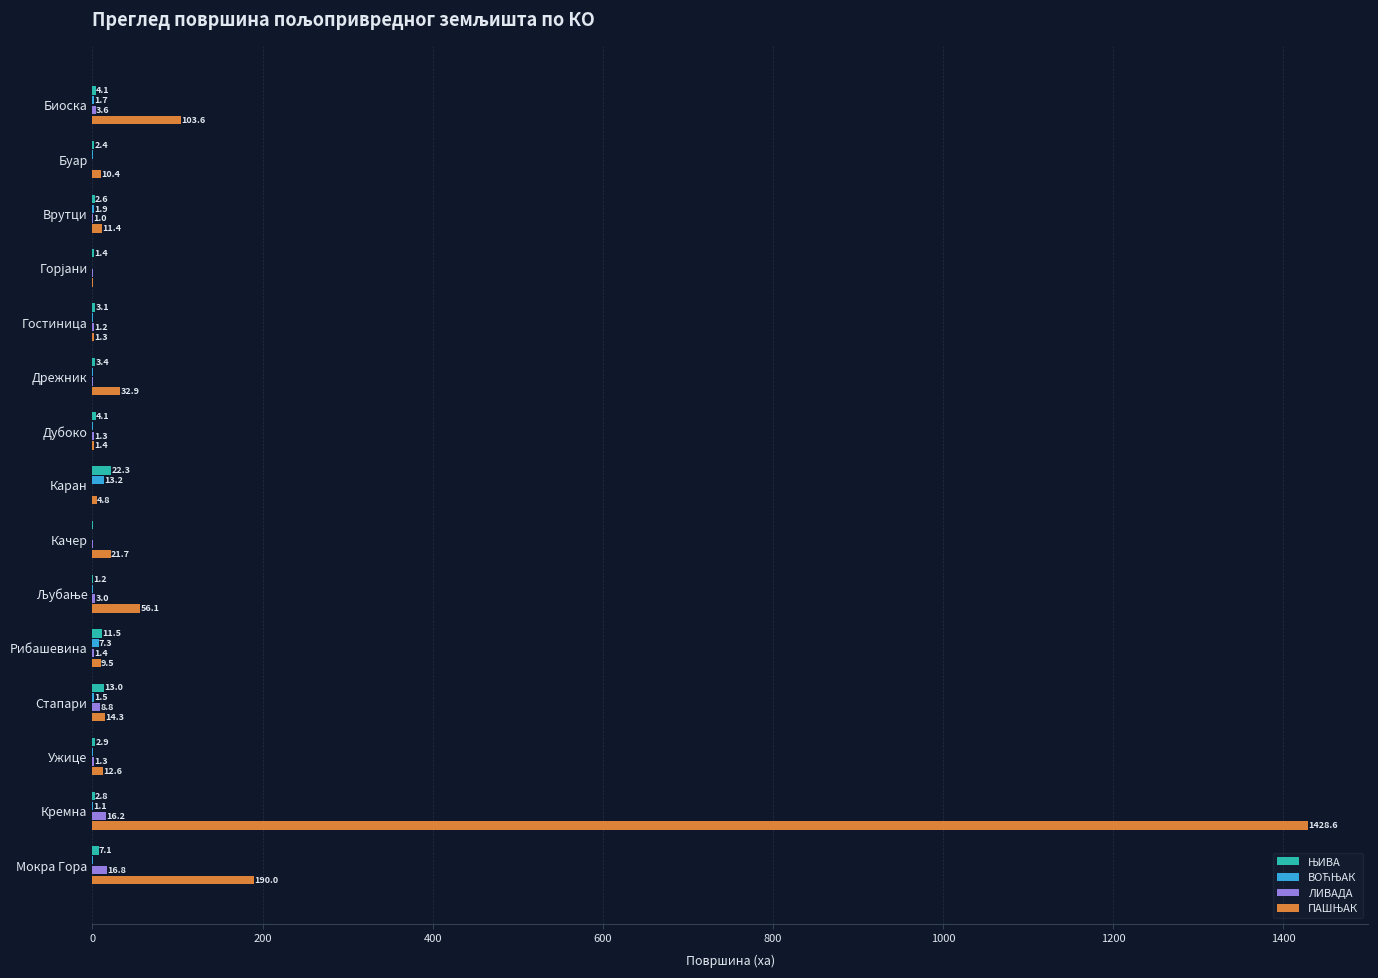

At which label is ЛИВАДА closest to 8?

Стапари